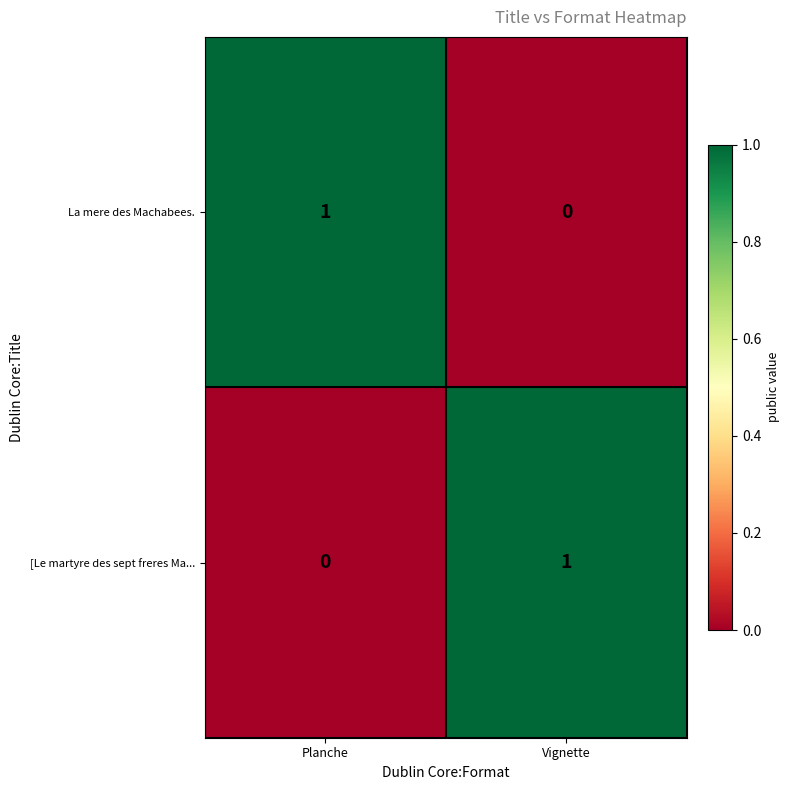

What is the difference between the highest and lowest values at Planche?

1